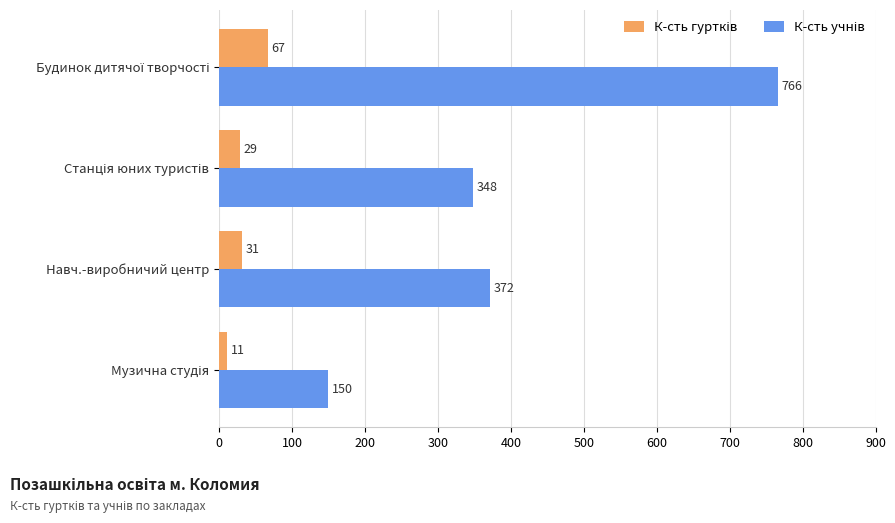

What is the maximum value shown in the chart?

766